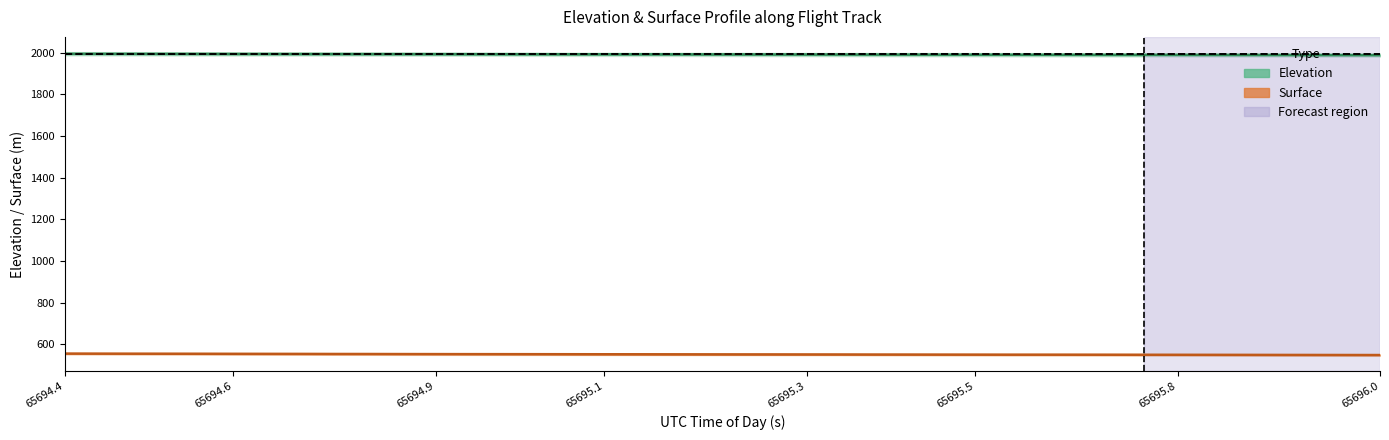

Reading left to right, transcribe all the data shown in this chart.

Elevation (mean): 1995.7	1995.5	1995.4	1995.2	1995.0	1994.9	1994.7	1994.5	1994.4	1994.2	1994.0	1993.9	1993.7	1993.6	1993.4	1993.2	1993.1	1992.9	1992.7	1992.6	1992.4	1992.2	1992.1	1991.9	1991.7	1991.5	1991.4	1991.2	1991.0	1990.8	1990.7	1990.5	1990.3	1990.1	1990.0	1989.8	1989.6	1989.4	1989.2	1989.1
Surface (mean): 555.5	555.2	555.0	554.8	554.6	554.4	554.2	554.0	553.7	553.5	553.2	553.1	552.9	552.8	552.7	552.5	552.3	552.2	552.0	551.8	551.6	551.5	551.3	551.2	550.9	550.8	550.6	550.5	550.3	550.3	550.2	550.0	549.8	549.7	549.5	549.3	549.1	548.9	548.7	548.6